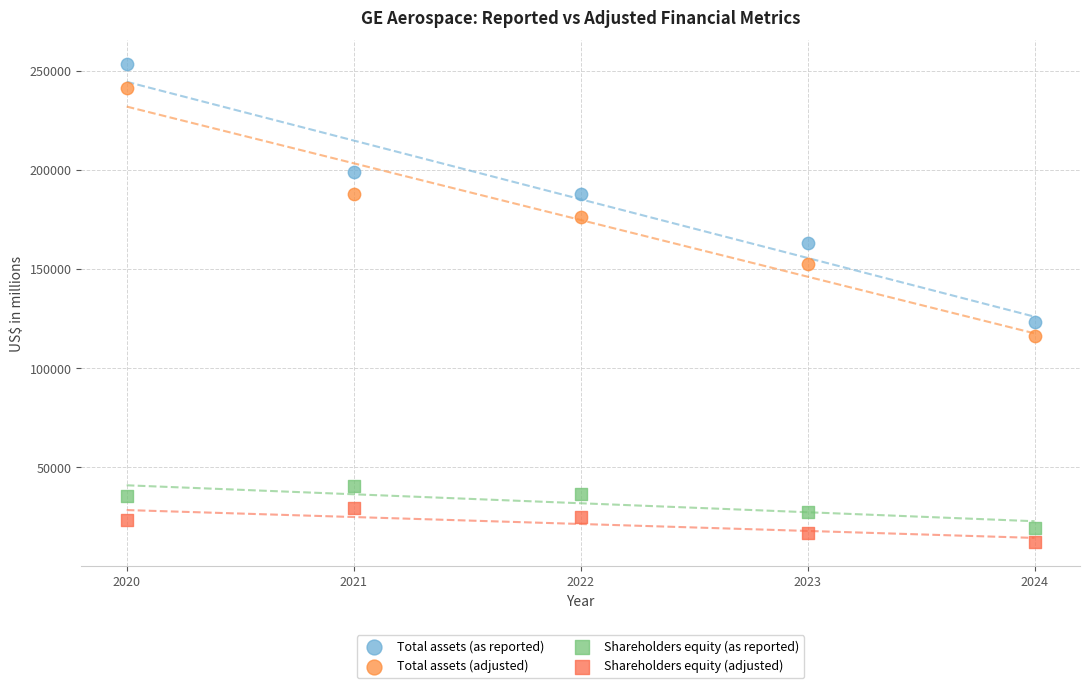

What are all the series names shown in the legend?

Total assets (as reported), Total assets (adjusted), Shareholders equity (as reported), Shareholders equity (adjusted)